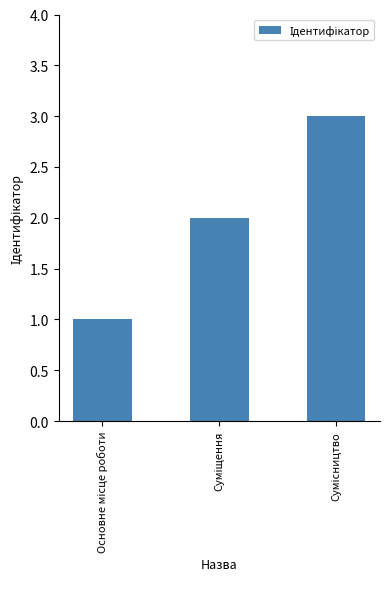

What is the maximum value shown in the chart?

3